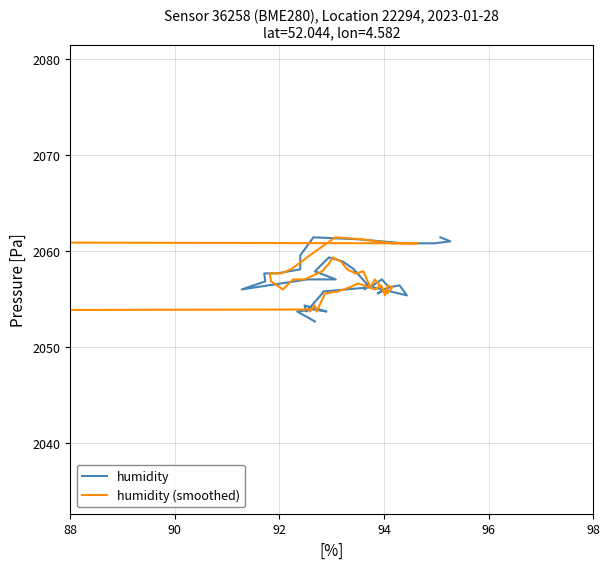

Reading left to right, list all the values displayed in this chart.

humidity: 2052.7	2053.7	2053.9	2053.7	2054.3	2053.7	2055.6	2055.8	2056.2	2056.6	2056.0	2056.4	2055.4	2056.4	2056.2	2055.6	2056.2	2057.0	2056.2	2057.9	2057.7	2058.1	2058.9	2059.3	2058.7	2057.9	2057.0	2057.0	2056.0	2056.8	2057.7	2057.7	2058.1	2059.5	2061.4	2061.2	2060.8	2060.8	2061.0	2061.4
humidity (smoothed): 2052.7	2053.7	2053.9	2053.7	2054.3	2053.7	2055.6	2055.8	2056.2	2056.6	2056.0	2056.4	2055.4	2056.4	2056.2	2055.6	2056.2	2057.0	2056.2	2057.9	2057.7	2058.1	2058.9	2059.3	2058.7	2057.9	2057.0	2057.0	2056.0	2056.8	2057.7	2057.7	2058.1	2059.5	2061.4	2061.2	2060.8	2060.8	2061.0	2061.4